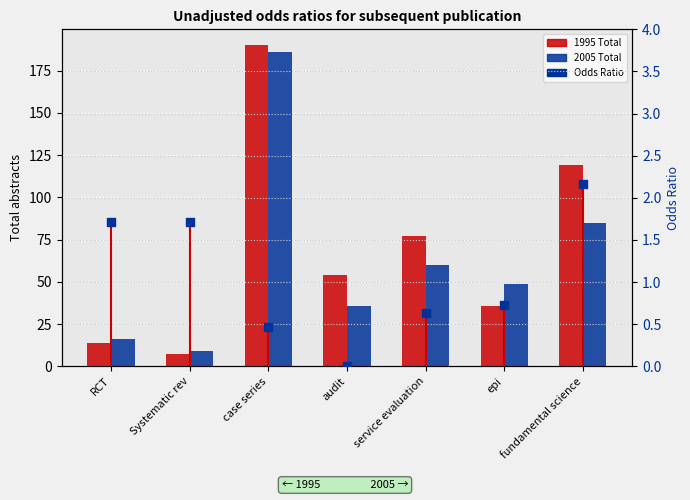

Which series has the largest Y range (max minus min)?

1995 Total